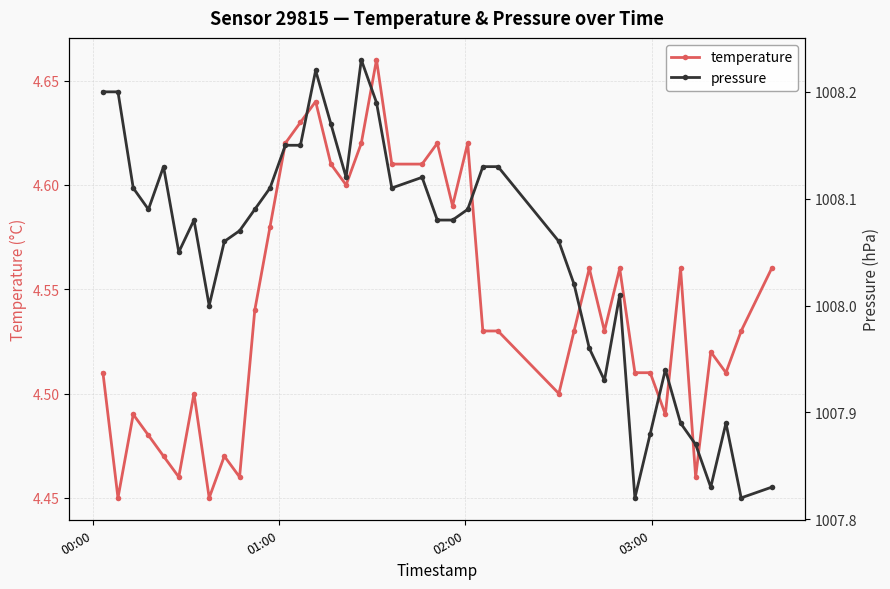

Count the temperature values in the range 4 to 5.

40